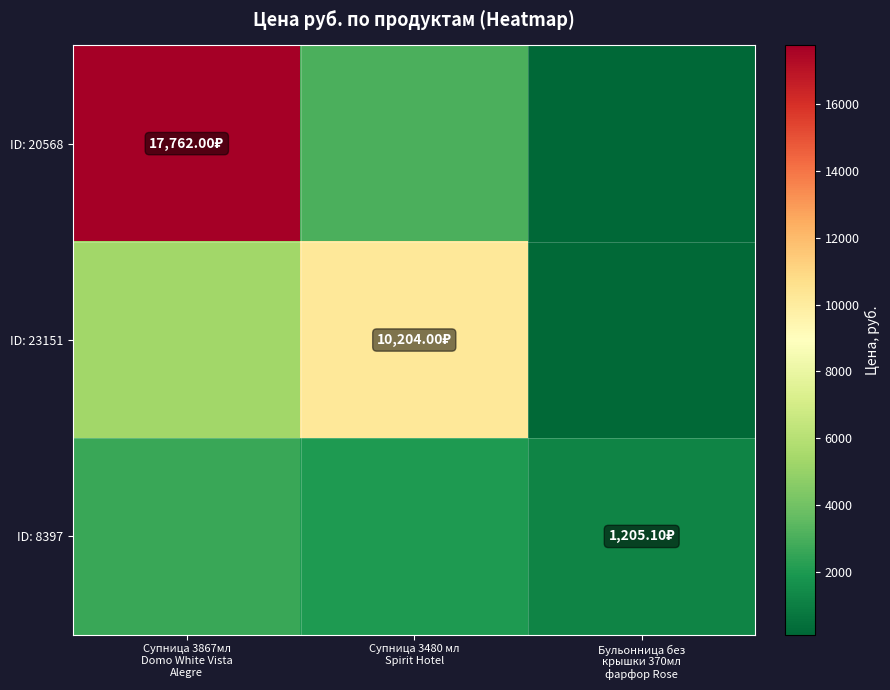

At Бульонница без крышки 370мл фарфор Rose, list the series in order from smallest to largest.

ID: 20568, ID: 23151, ID: 8397